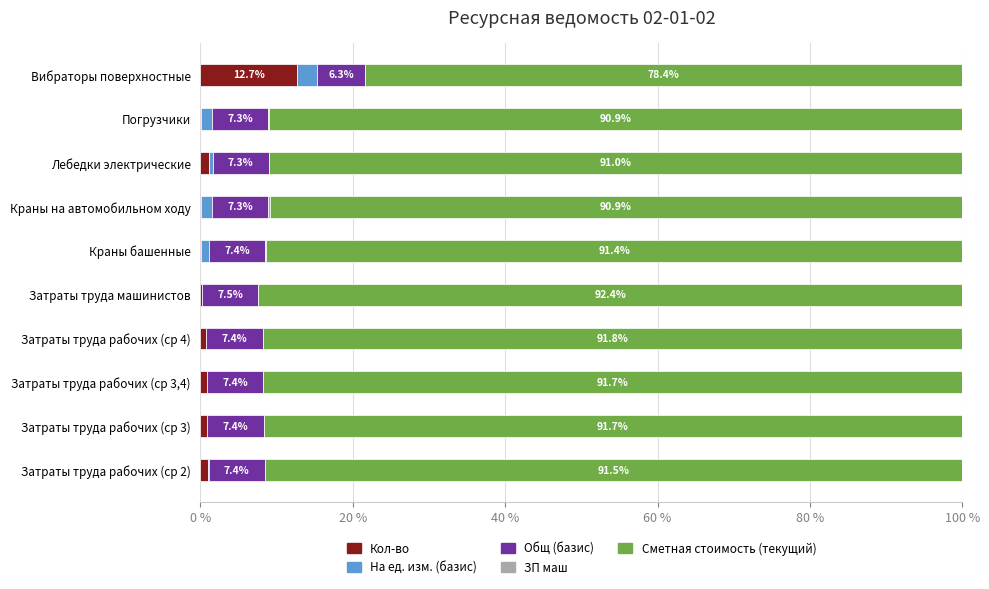

Which category has the highest value in the Кол-во series?

Вибраторы поверхностные